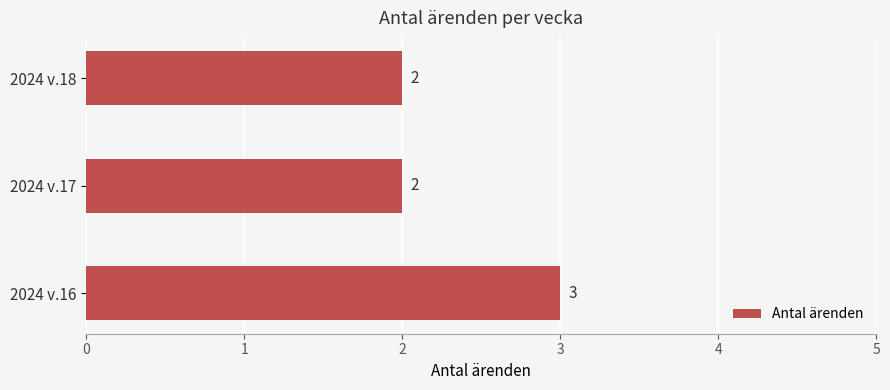

How many data points does each series have?

3